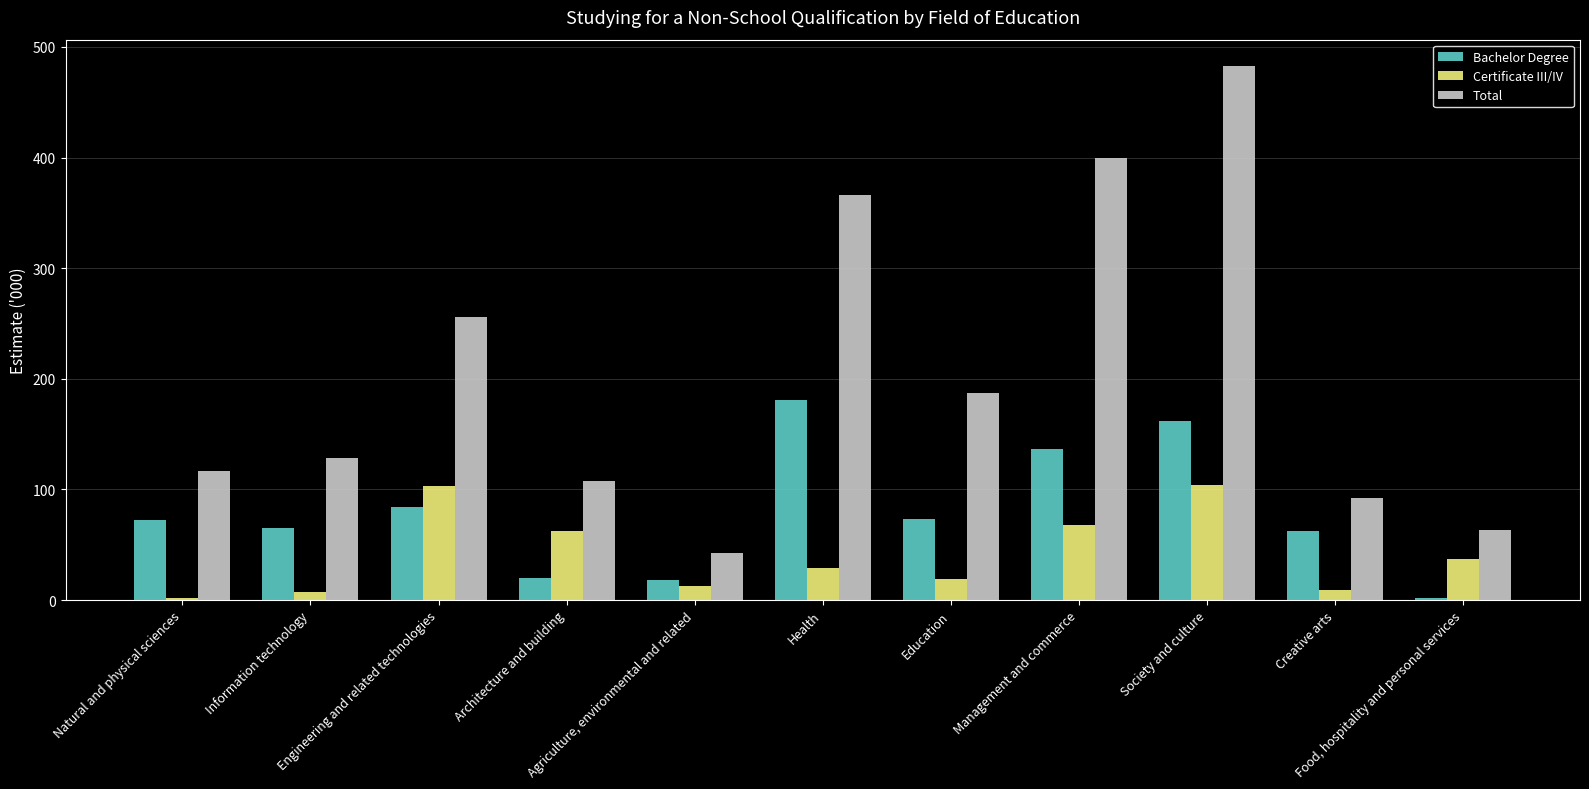

Rank the series by their average value, from highest to lowest.

Total, Bachelor Degree, Certificate III/IV